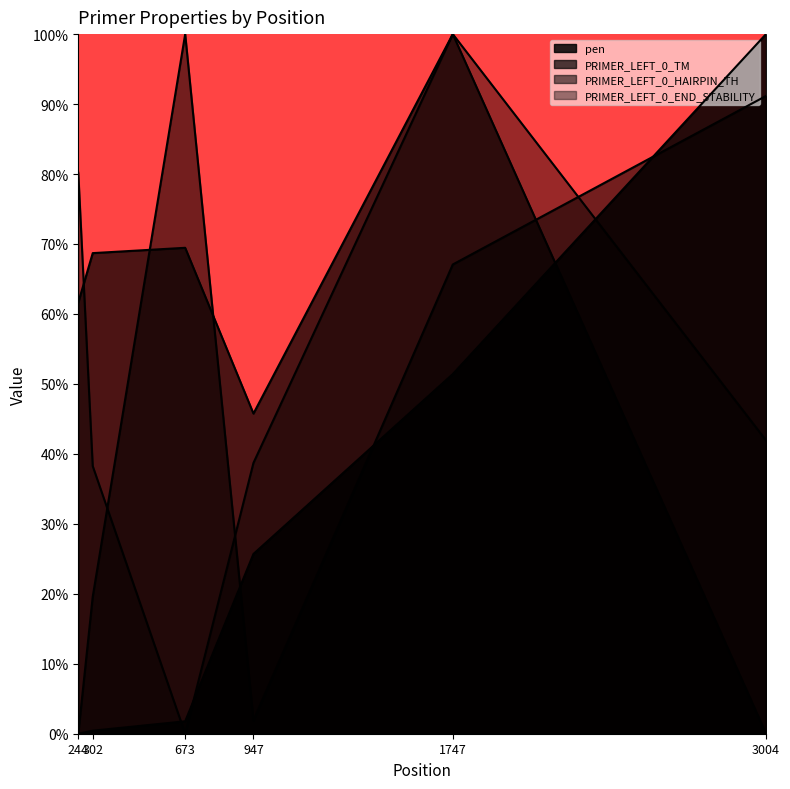

Does the chart display data point markers on the line(s)?

No